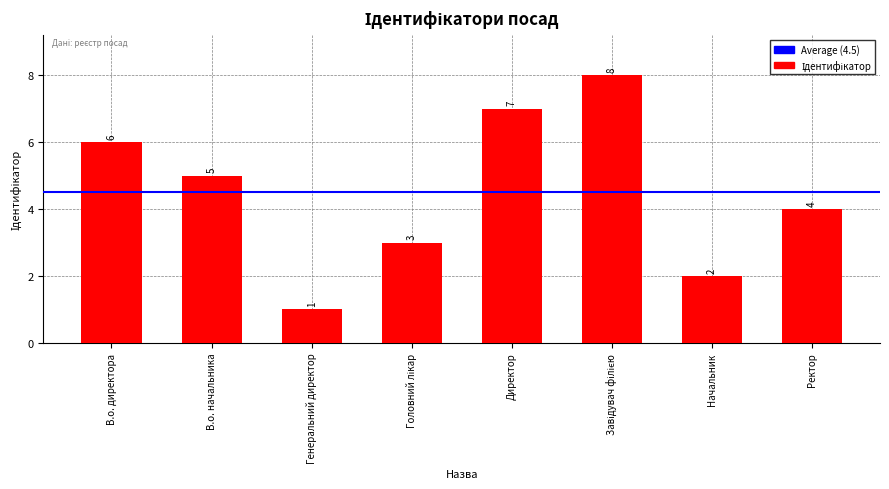

What is the sum of the values at Ректор and Директор?

11